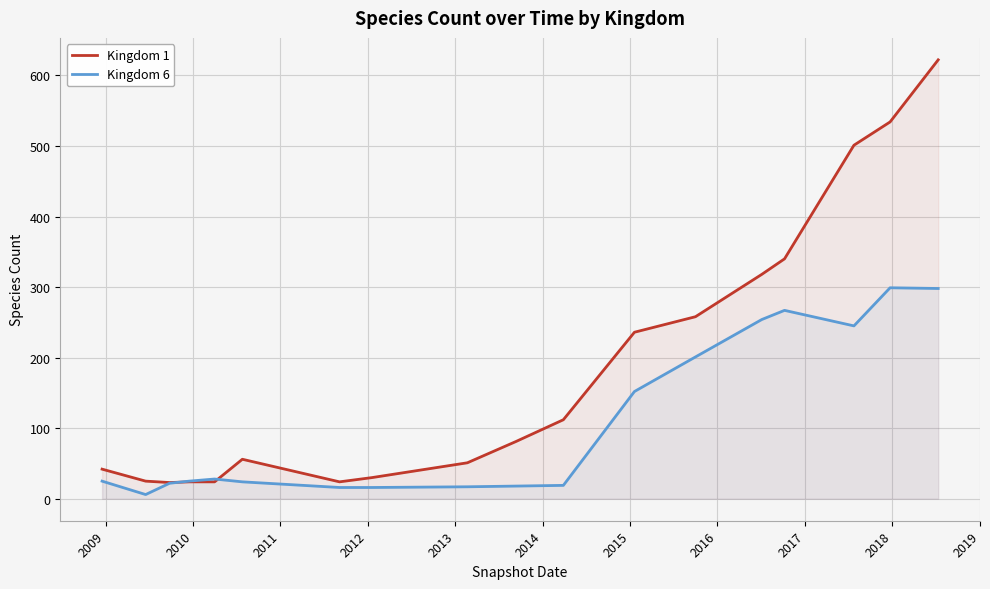

What is the maximum value shown in the chart?

622